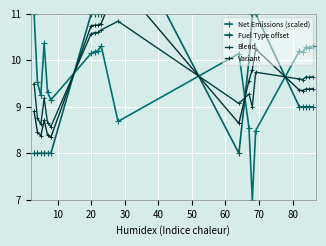

After their last crossing, which series has the higher values: Blend or Net Emissions (scaled)?

Net Emissions (scaled)